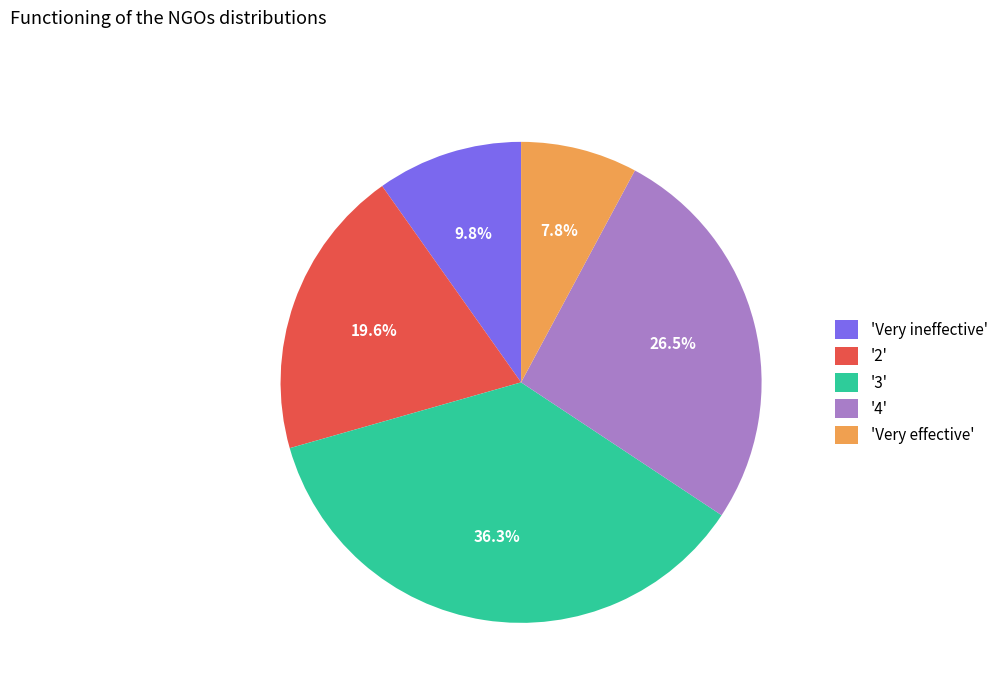

To the nearest percent, what is the average slice percentage?

20%